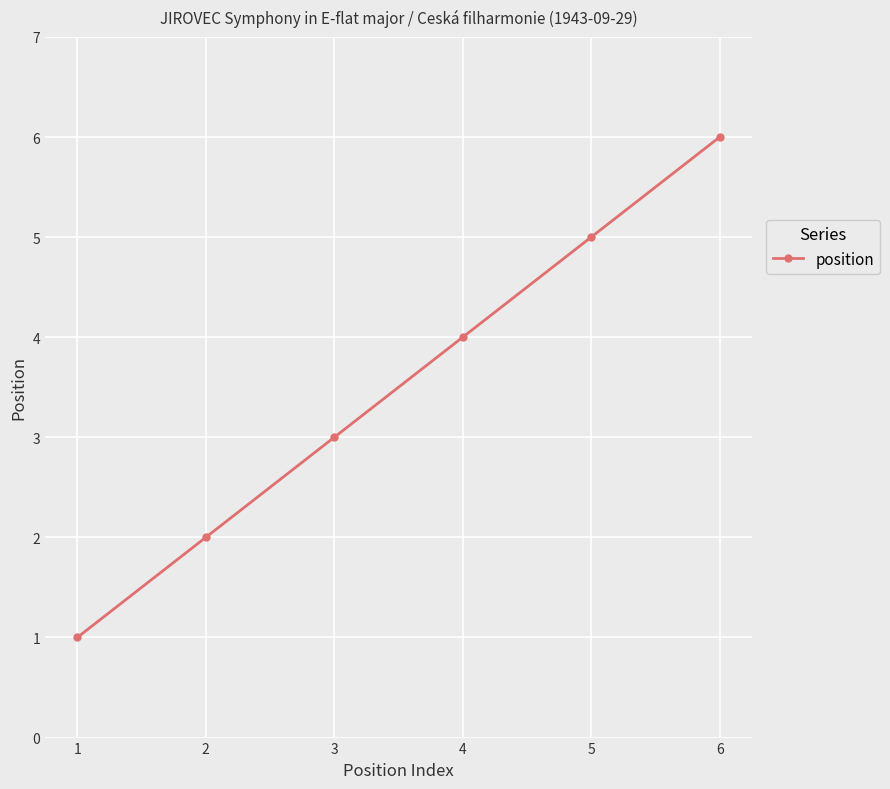

Is it true that the value at 6 is 2?

False